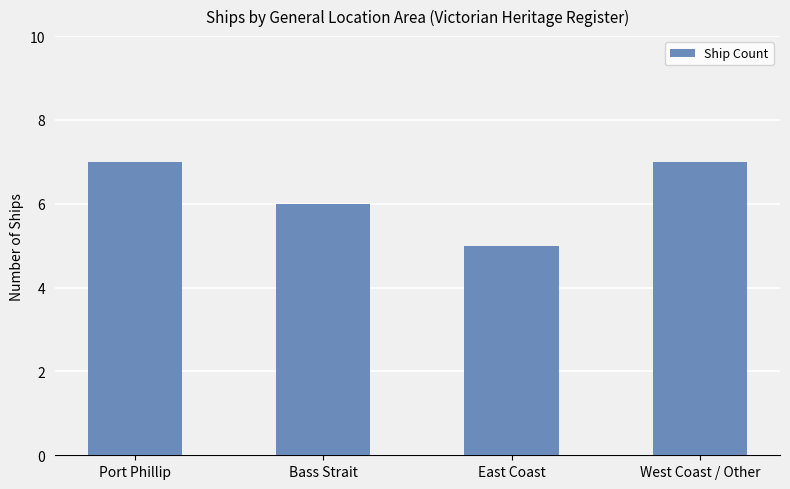

How many bars are there in total?

4